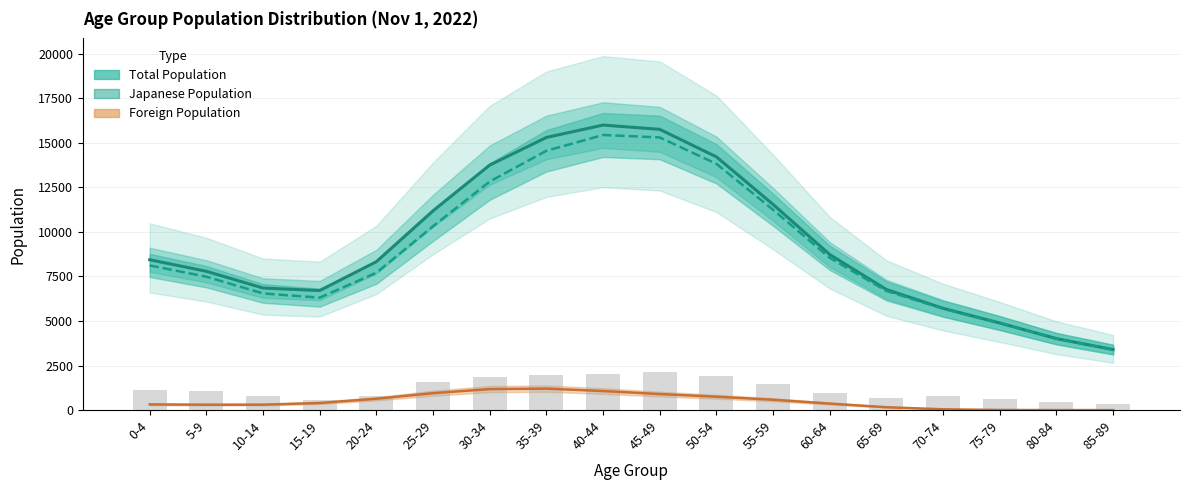

Which series changed the most between 10-14 and 75-79?

Total Population